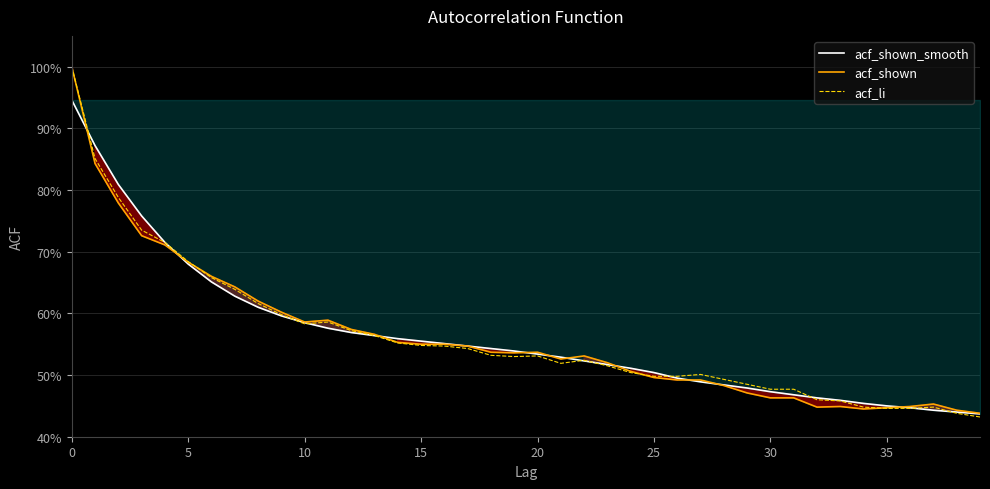

What is the label of the 32nd point from the left?

31